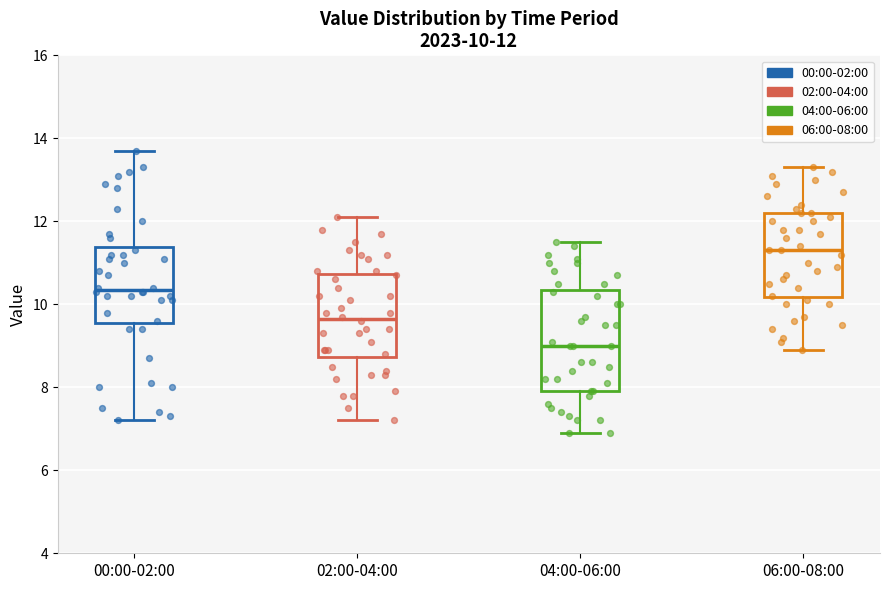

Which box's median line is the highest?

06:00-08:00